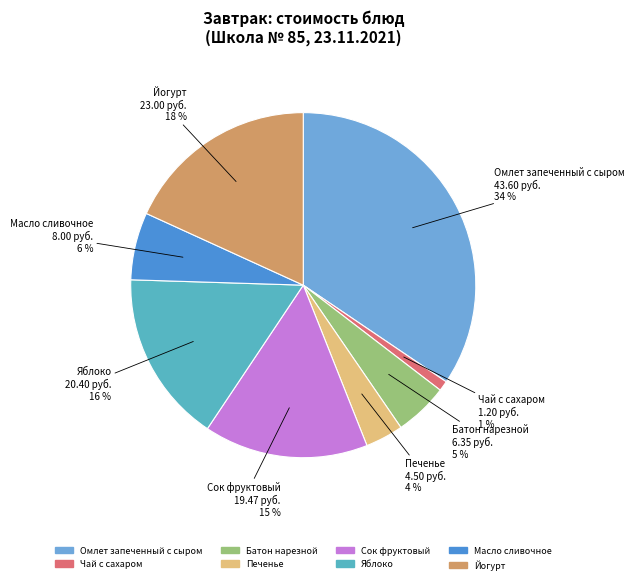

Is the sum of Йогурт and Сок фруктовый greater than half?

No